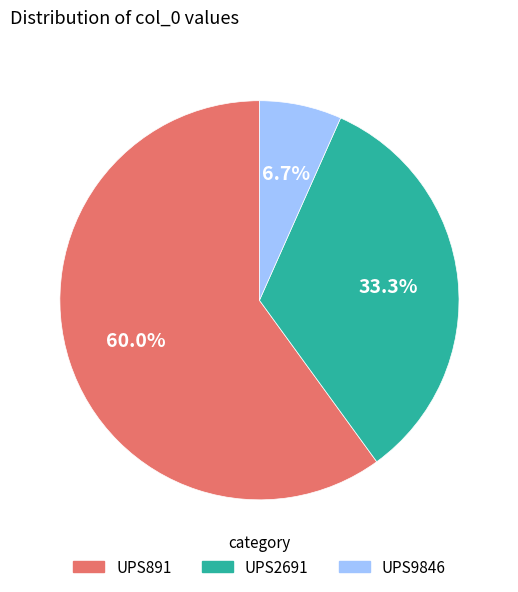

To the nearest percent, what percentage of the pie is UPS2691?

33%